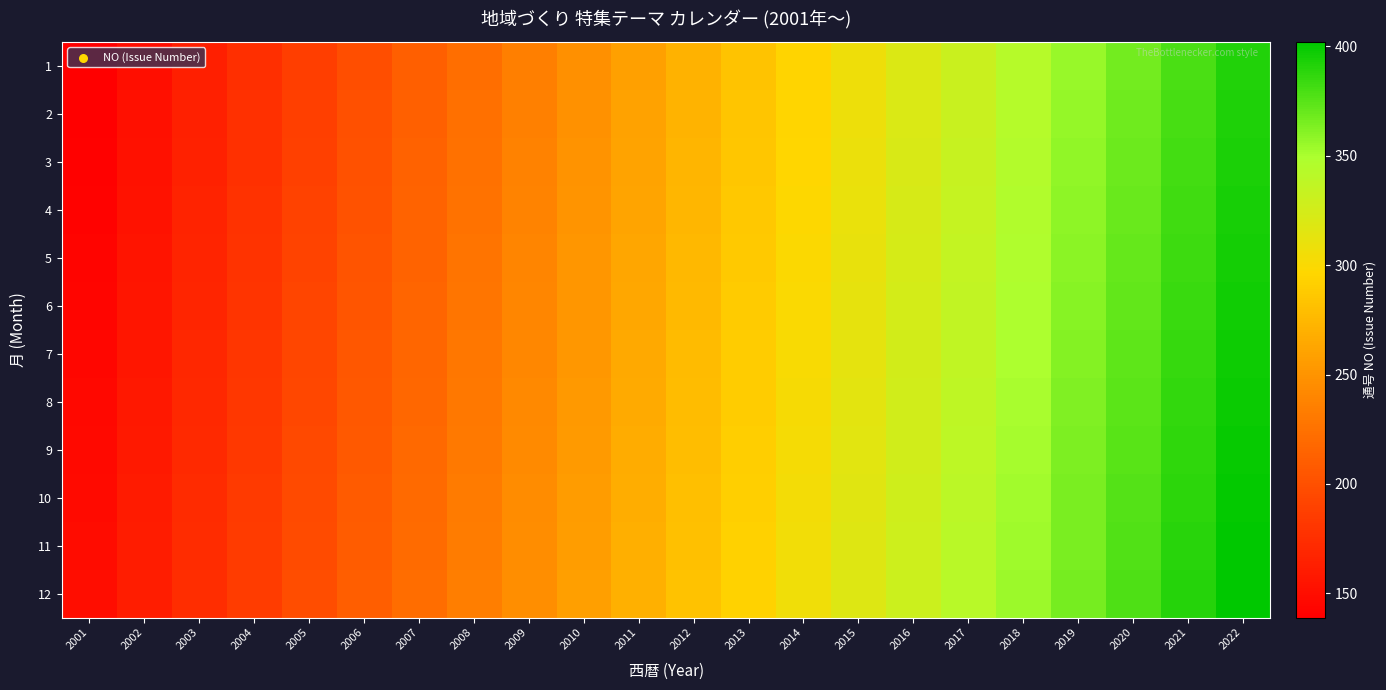

List the series in order of their peak value, highest first.

12, 11, 10, 9, 8, 7, 6, 5, 4, 3, 2, 1